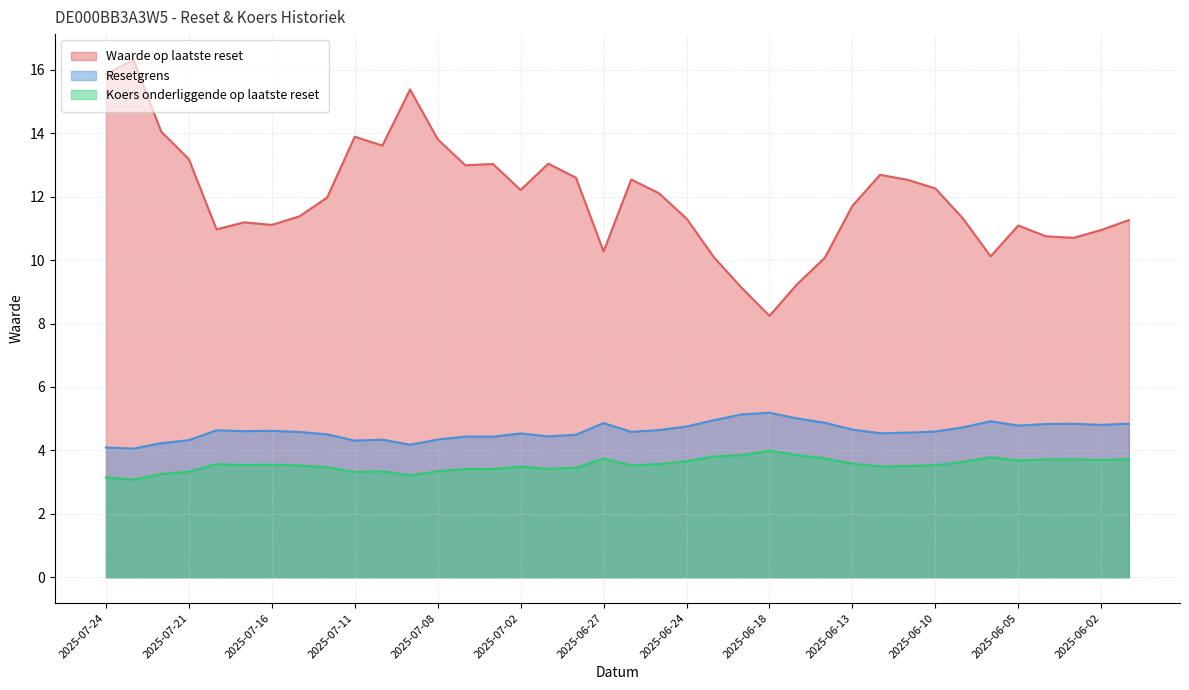

Where is the first local minimum for Koers onderliggende op laatste reset?

2025-07-23